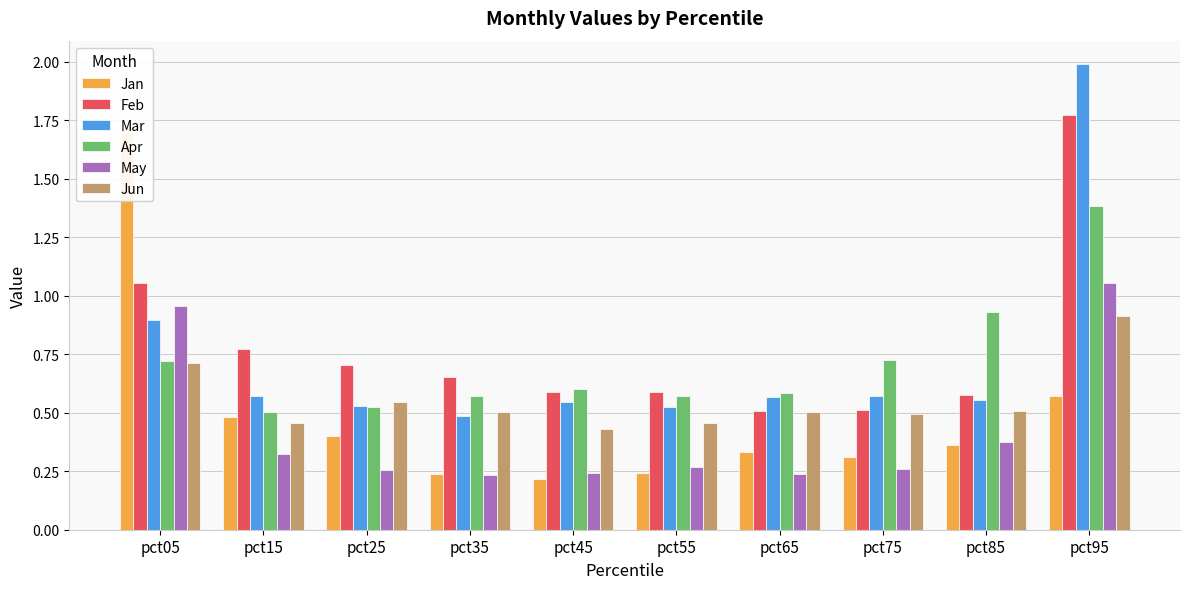

Count the number of categories in the chart.

10